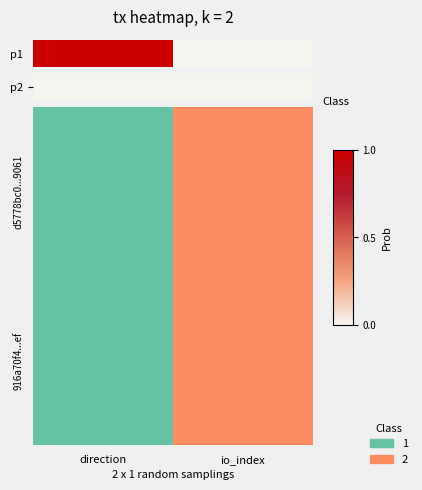

How many categories are shown in the chart?

2